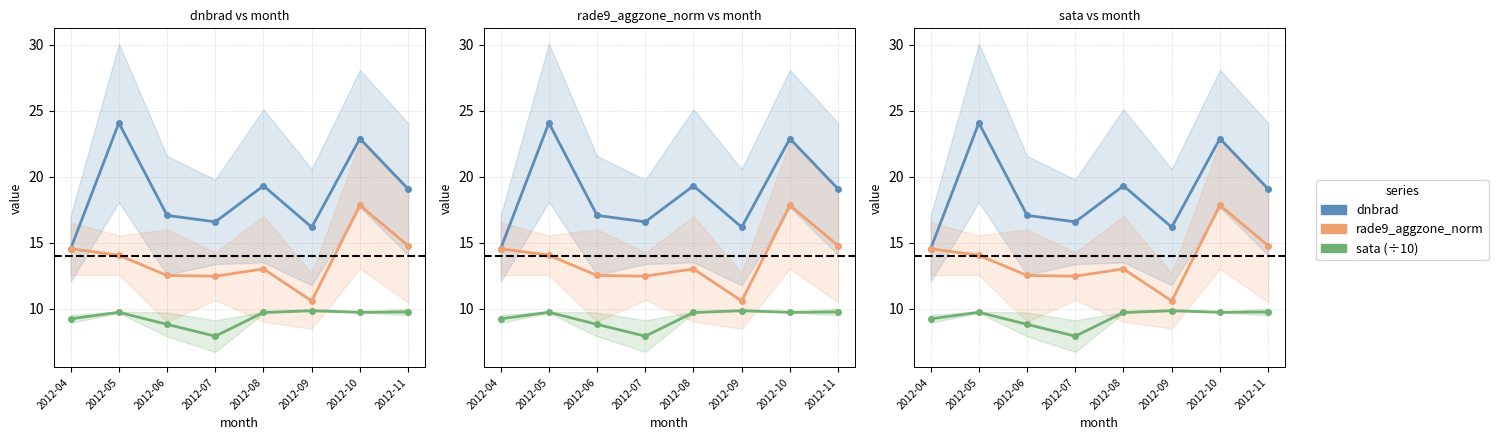

Rank the categories by sata (÷10) value from lowest to highest.

2012-07, 2012-06, 2012-04, 2012-08, 2012-10, 2012-05, 2012-11, 2012-09